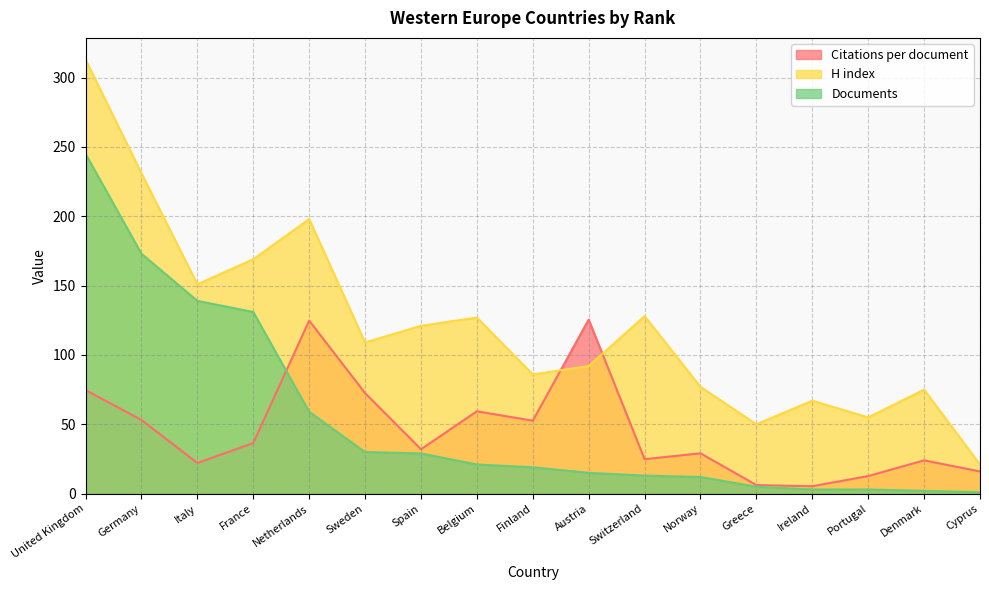

What is the difference between the H index values at Switzerland and Spain?

7.0